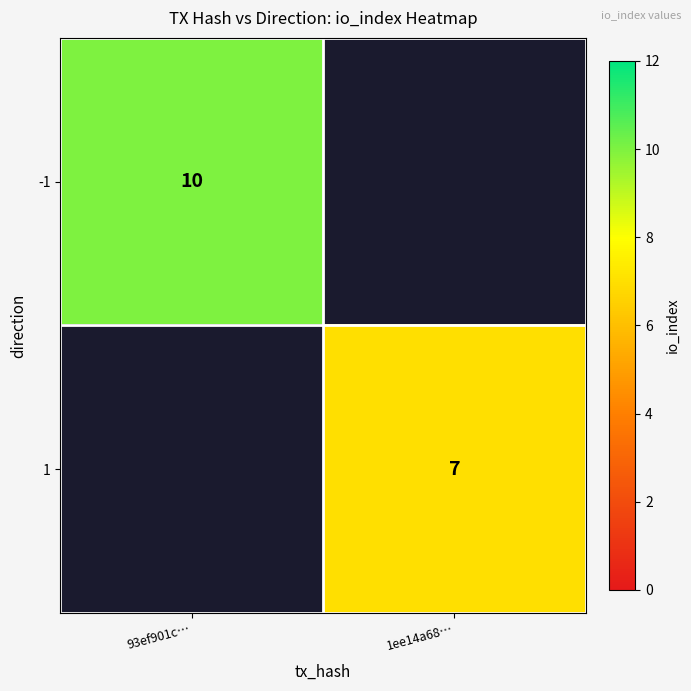

Is it true that 1 equals 7 at 1ee14a68…?

True